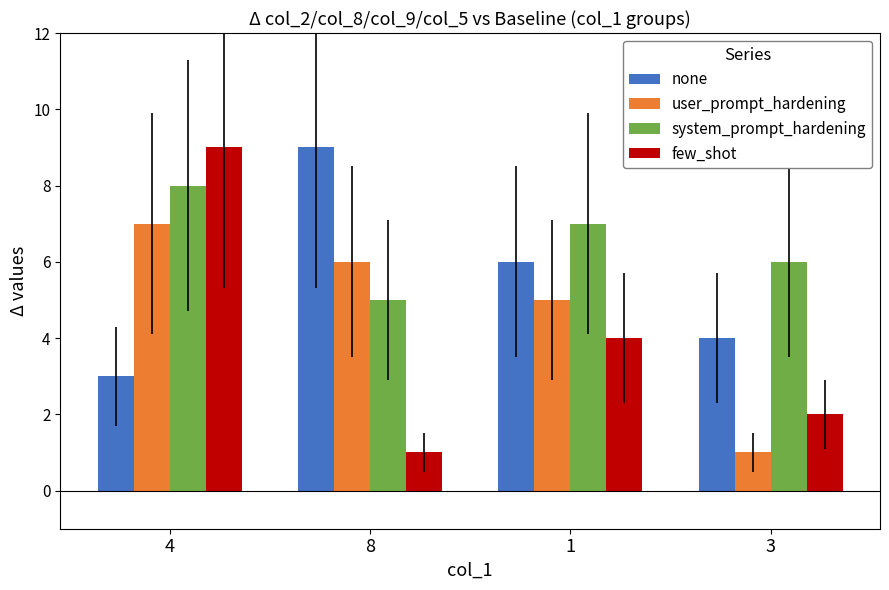

Reading left to right, list all the values displayed in this chart.

none: 3	9	6	4
user_prompt_hardening: 7	6	5	1
system_prompt_hardening: 8	5	7	6
few_shot: 9	1	4	2